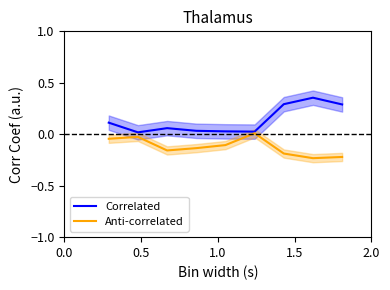

Rank the series by their average value, from highest to lowest.

Correlated, Anti-correlated